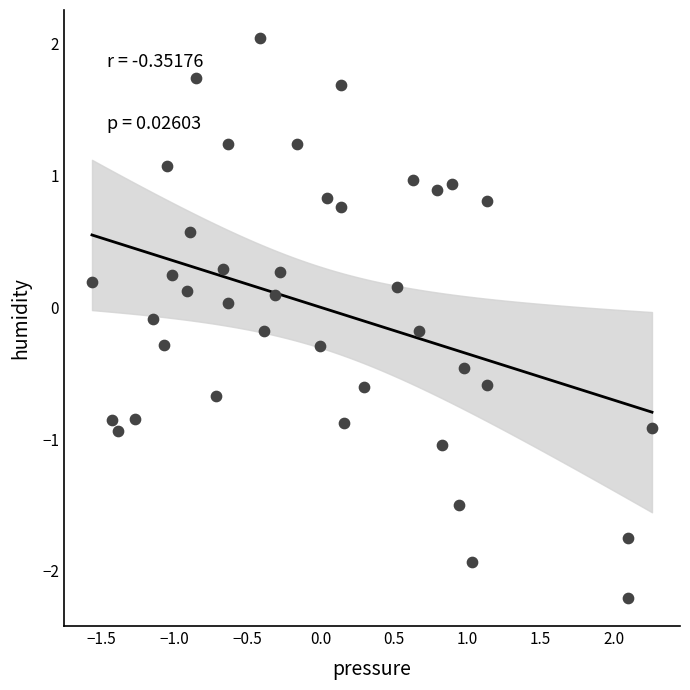

What is the range of Y values (max minus min)?

4.2